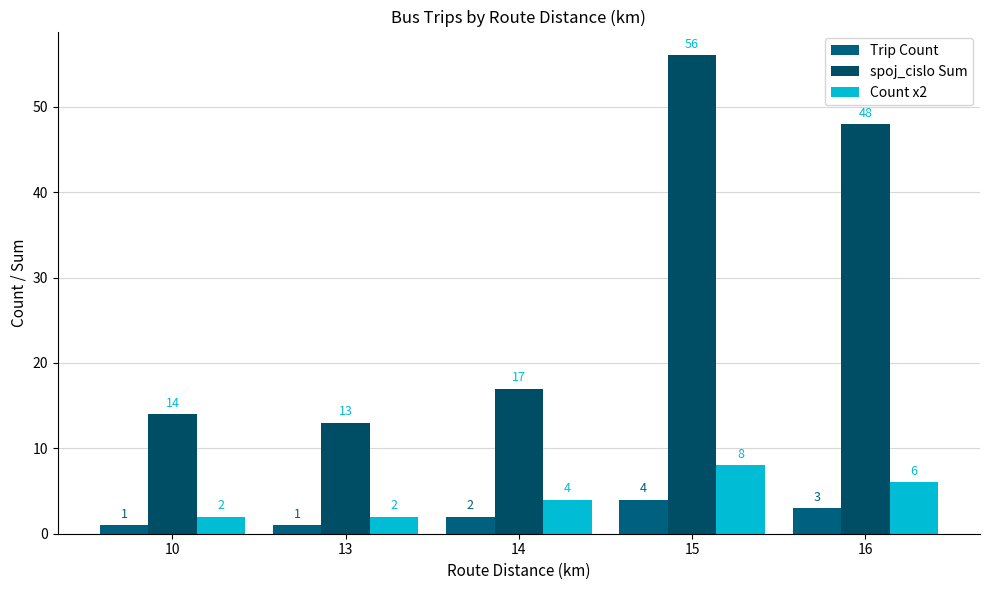

Which series has the largest total across all categories?

spoj_cislo Sum